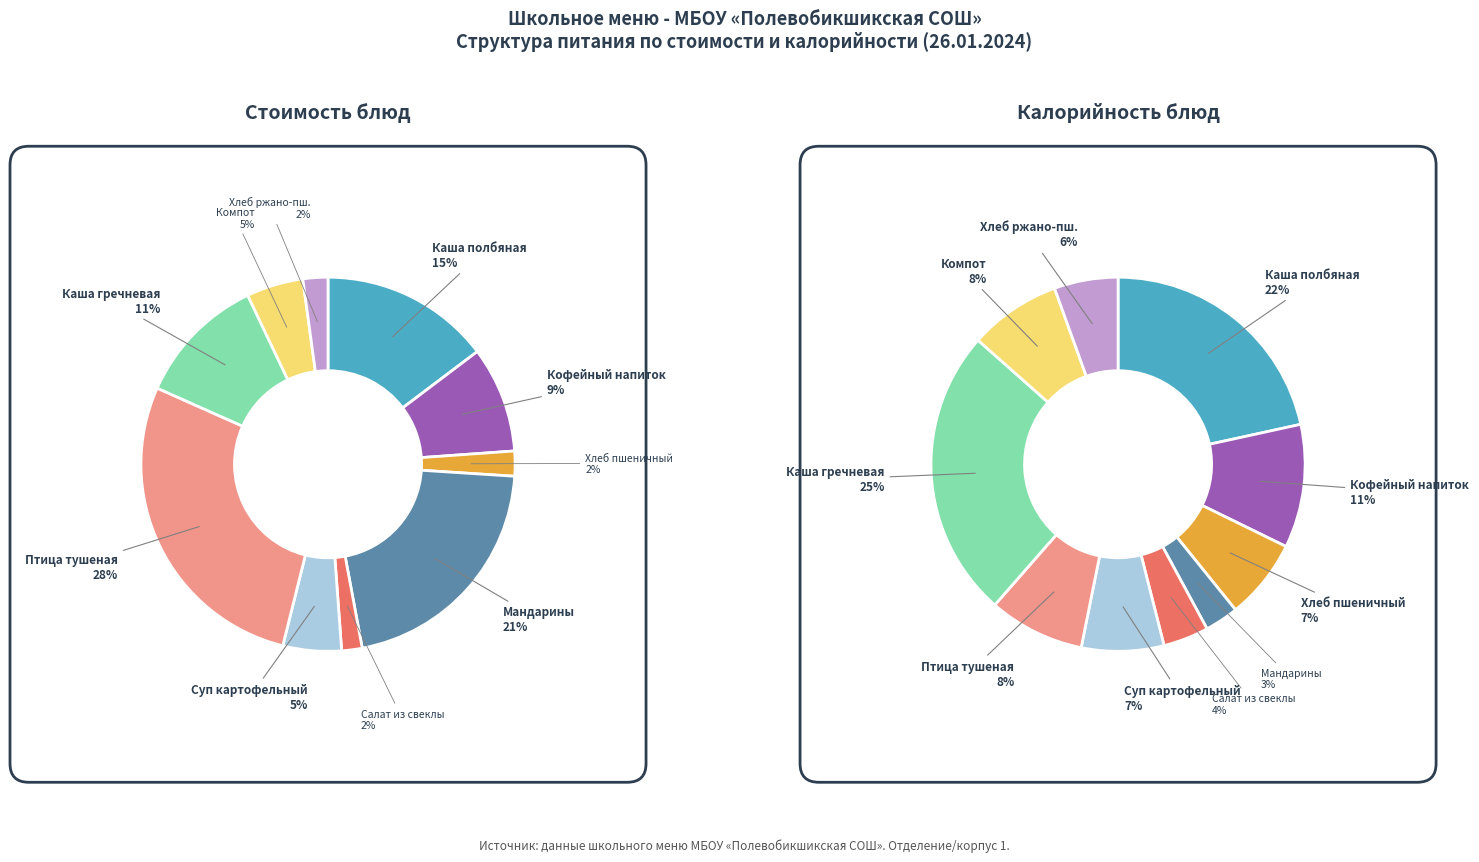

Does Каша гречневая рассыпчатая represent more than half of the total?

No